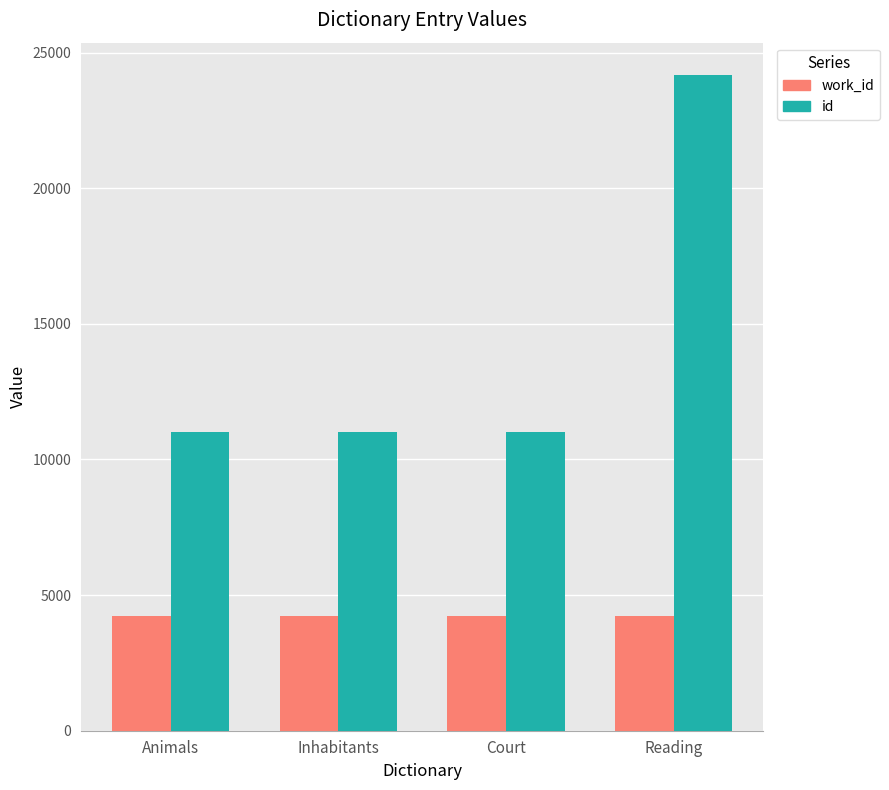

What is the difference between the highest and lowest values at Court?

6796